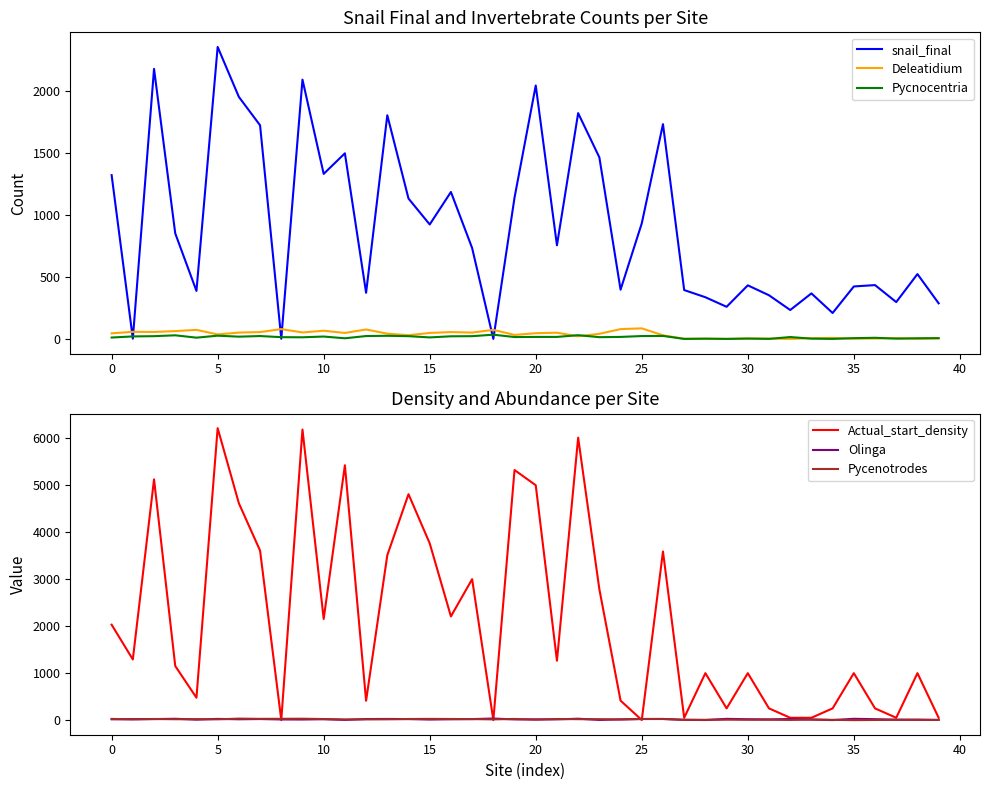

True or false: snail_final and Deleatidium cross at least once.

True